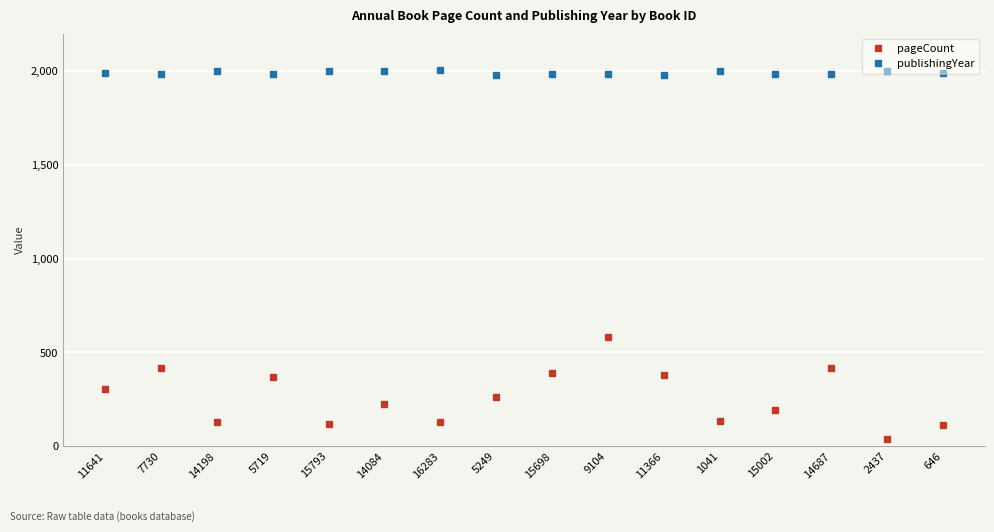

How many lines are shown in the chart?

2